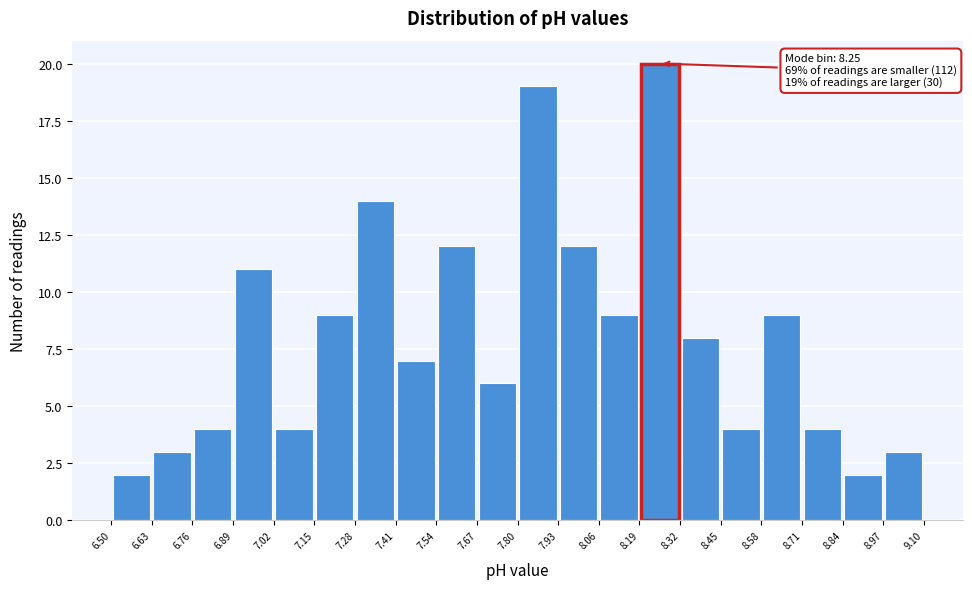

Over which range of the x-axis is the bar tallest?

8.19 to 8.32